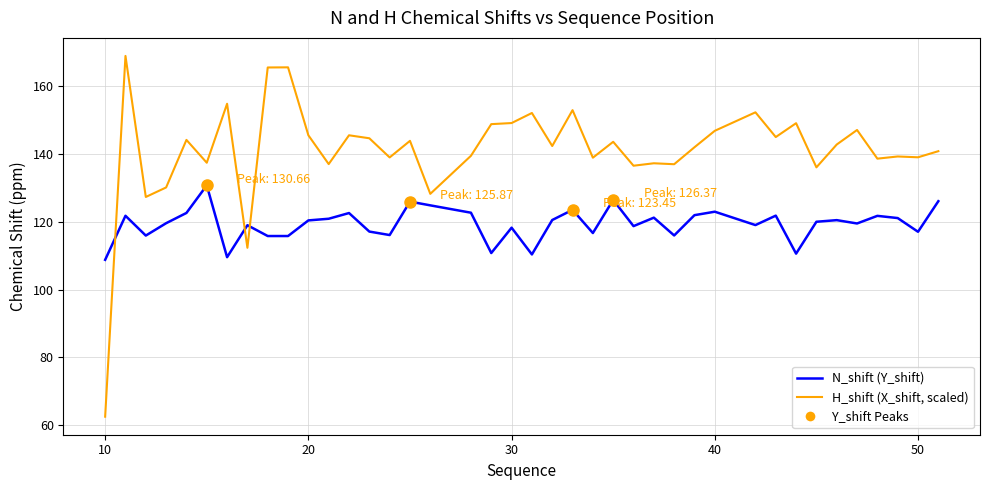

What is the average value of the N_shift (Y_shift) series?

119.3